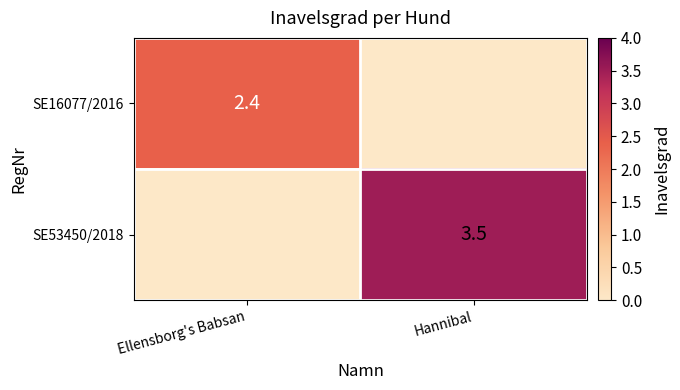

Between Hannibal and Ellensborg's Babsan, which is larger?

Ellensborg's Babsan